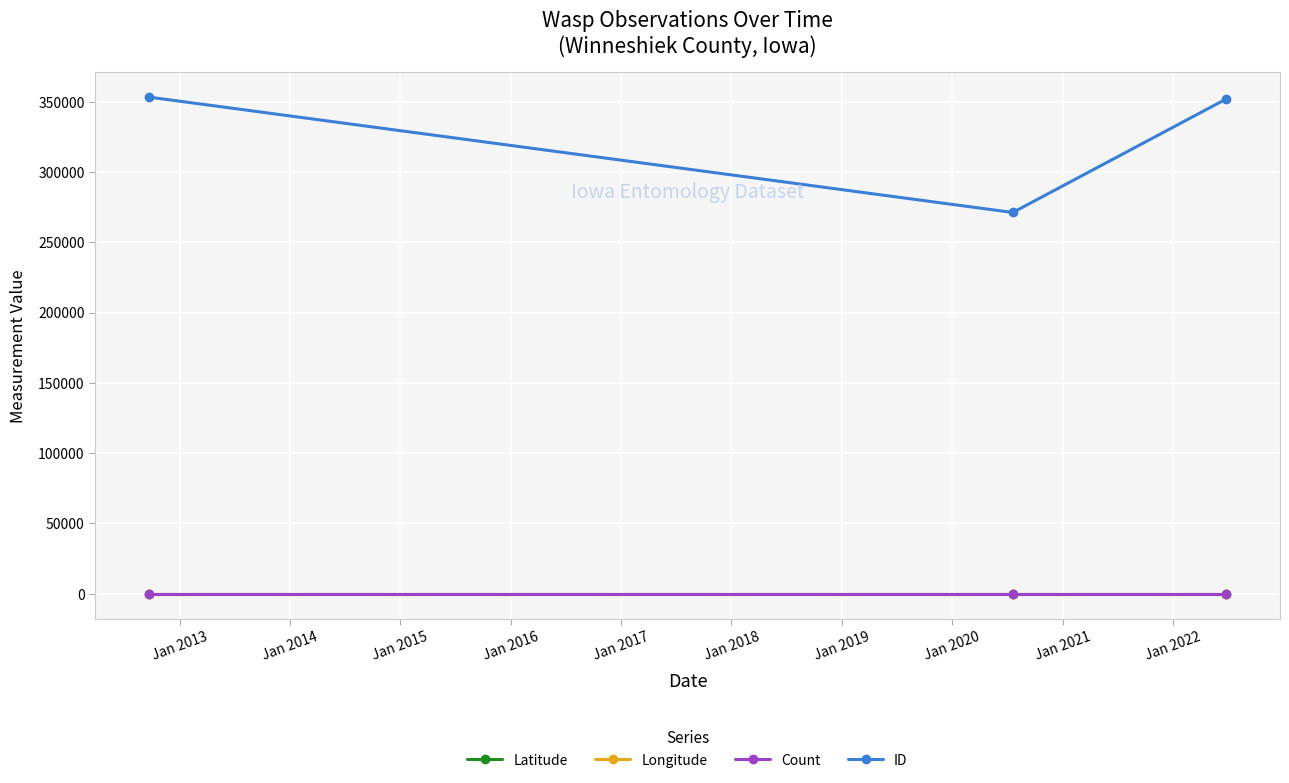

Which series has the largest total across all categories?

ID